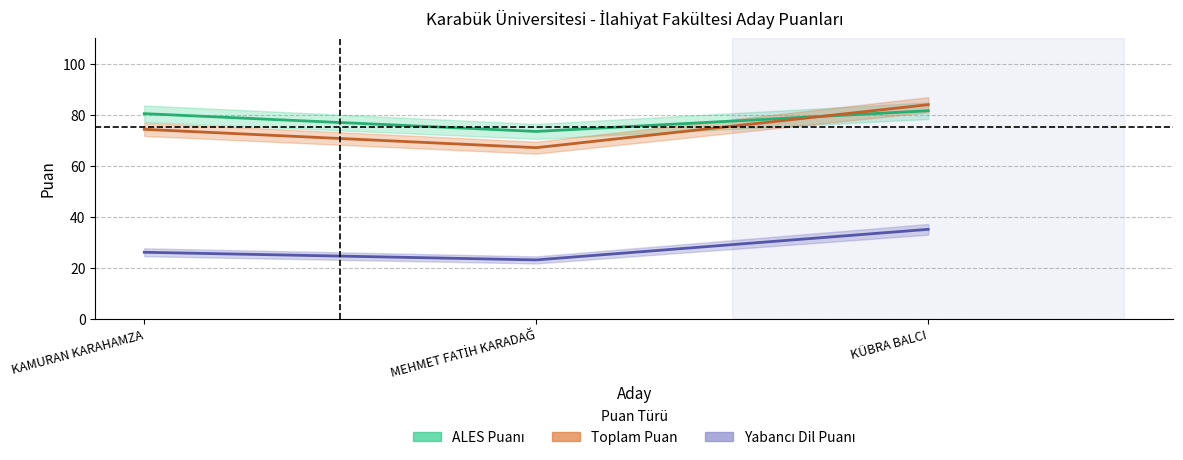

The value of Yabancı Dil Puanı at KÜBRA BALCI is 56.9. True or false?

False